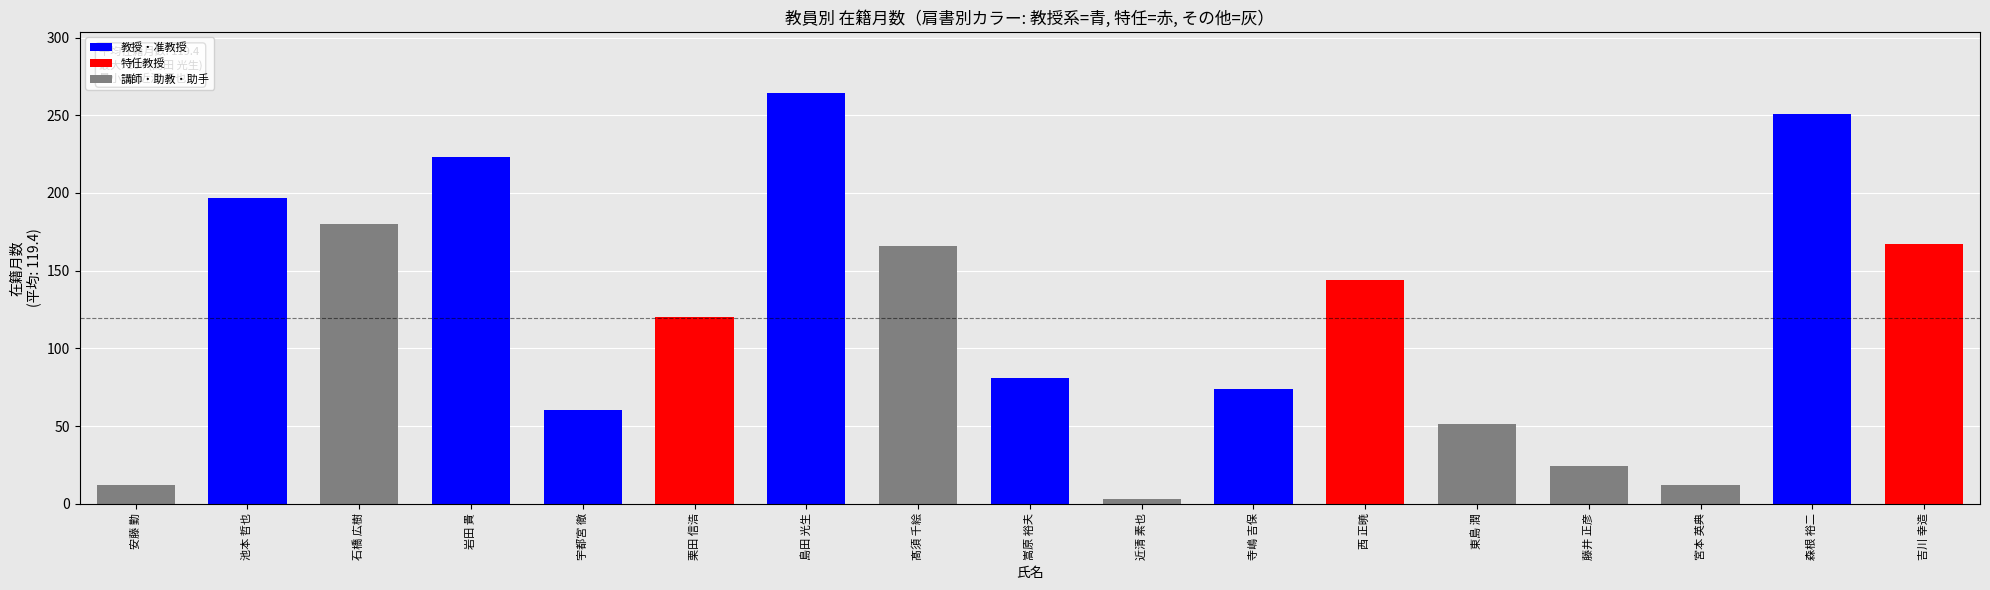

Between 池本 哲也 and 西 正暁, which is larger?

池本 哲也